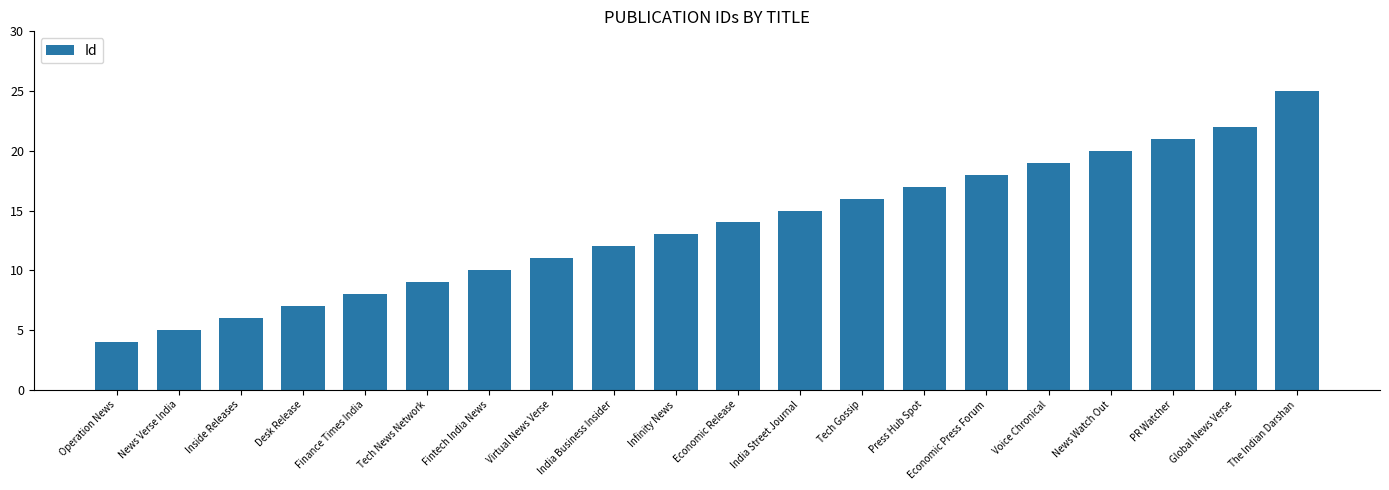

What is the difference between the values at Tech News Network and Economic Press Forum?

9